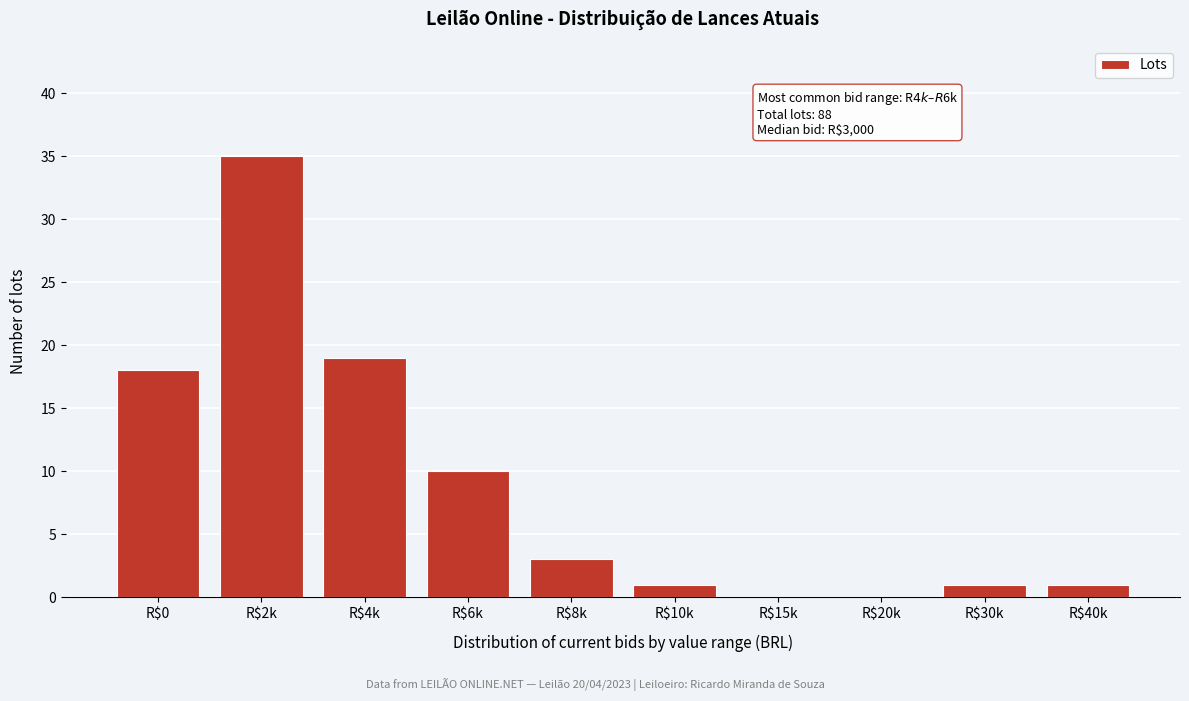

What is the sum of all values?

88